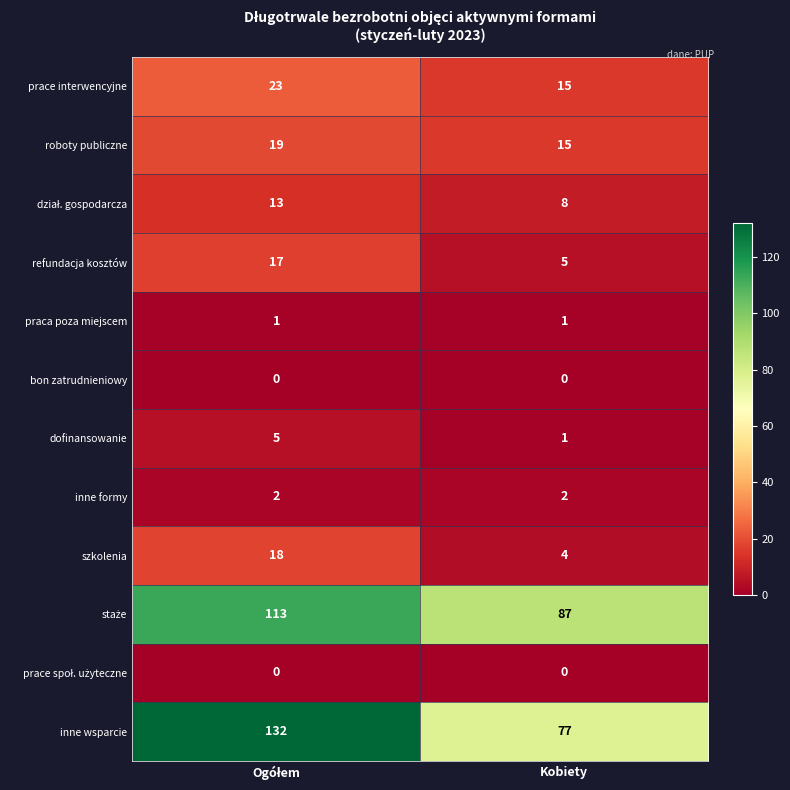

At how many categories does at least one series exceed 27?

2